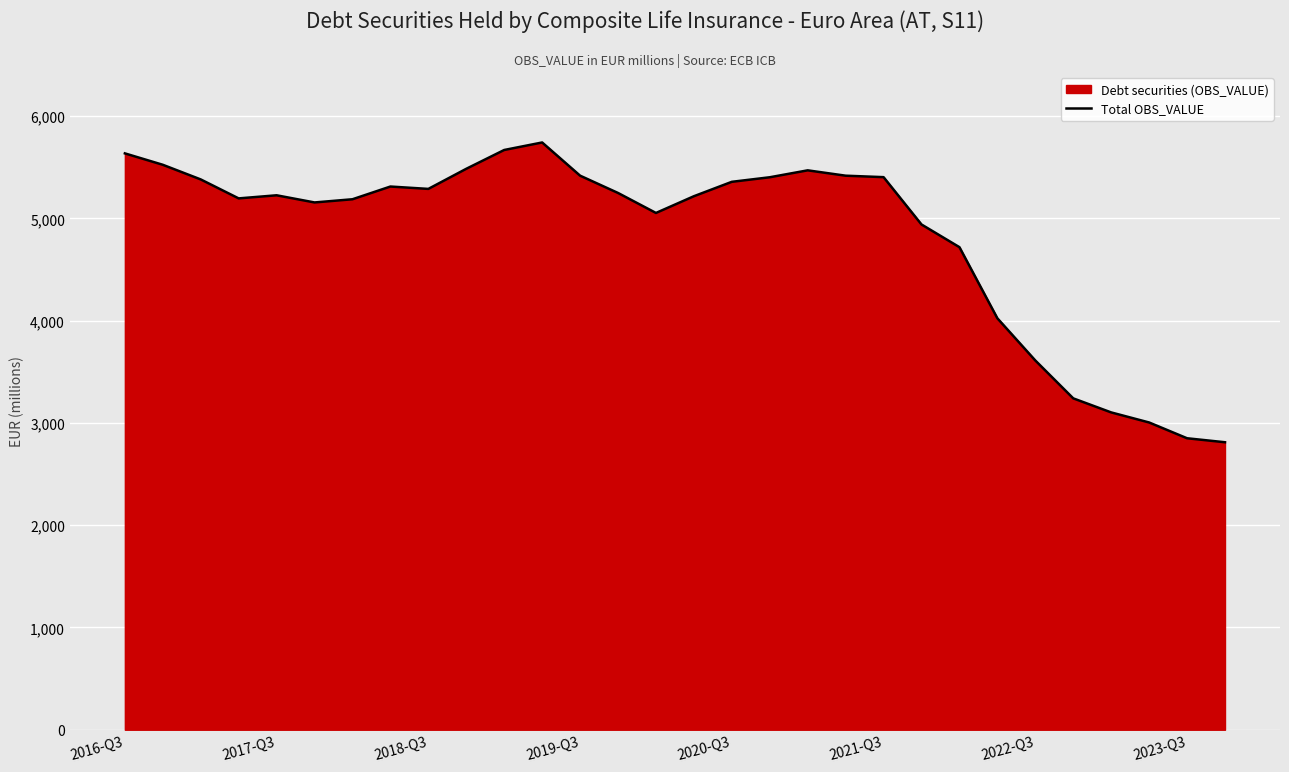

Where does the data first go above 5249?

2016-Q3